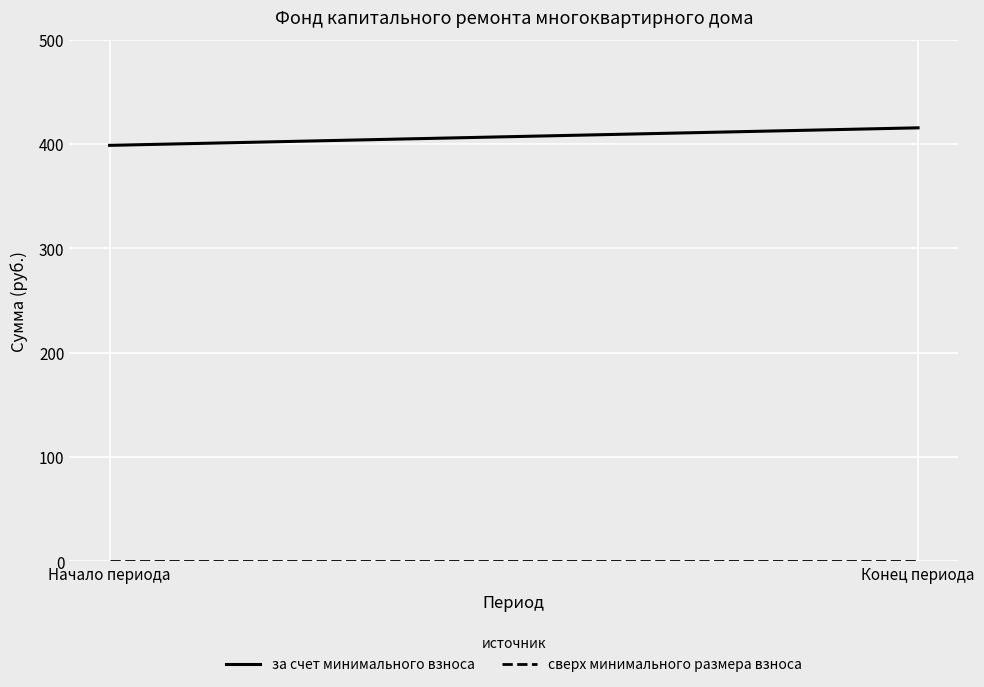

How many lines are shown in the chart?

2